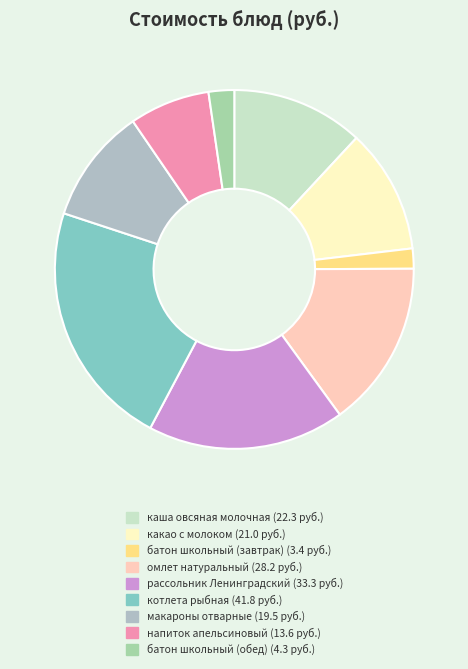

Which slice is the largest?

котлета рыбная